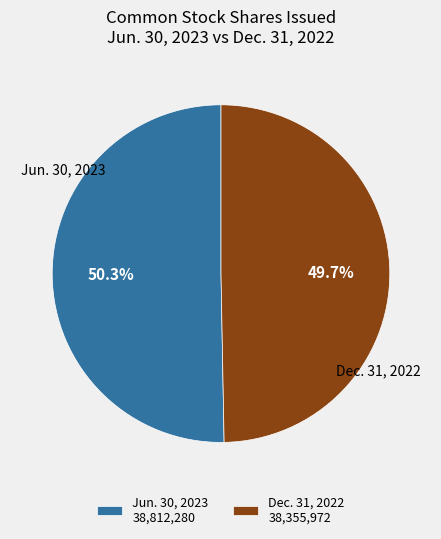

To the nearest percent, what is the difference between the largest and smallest slice percentages?

1%